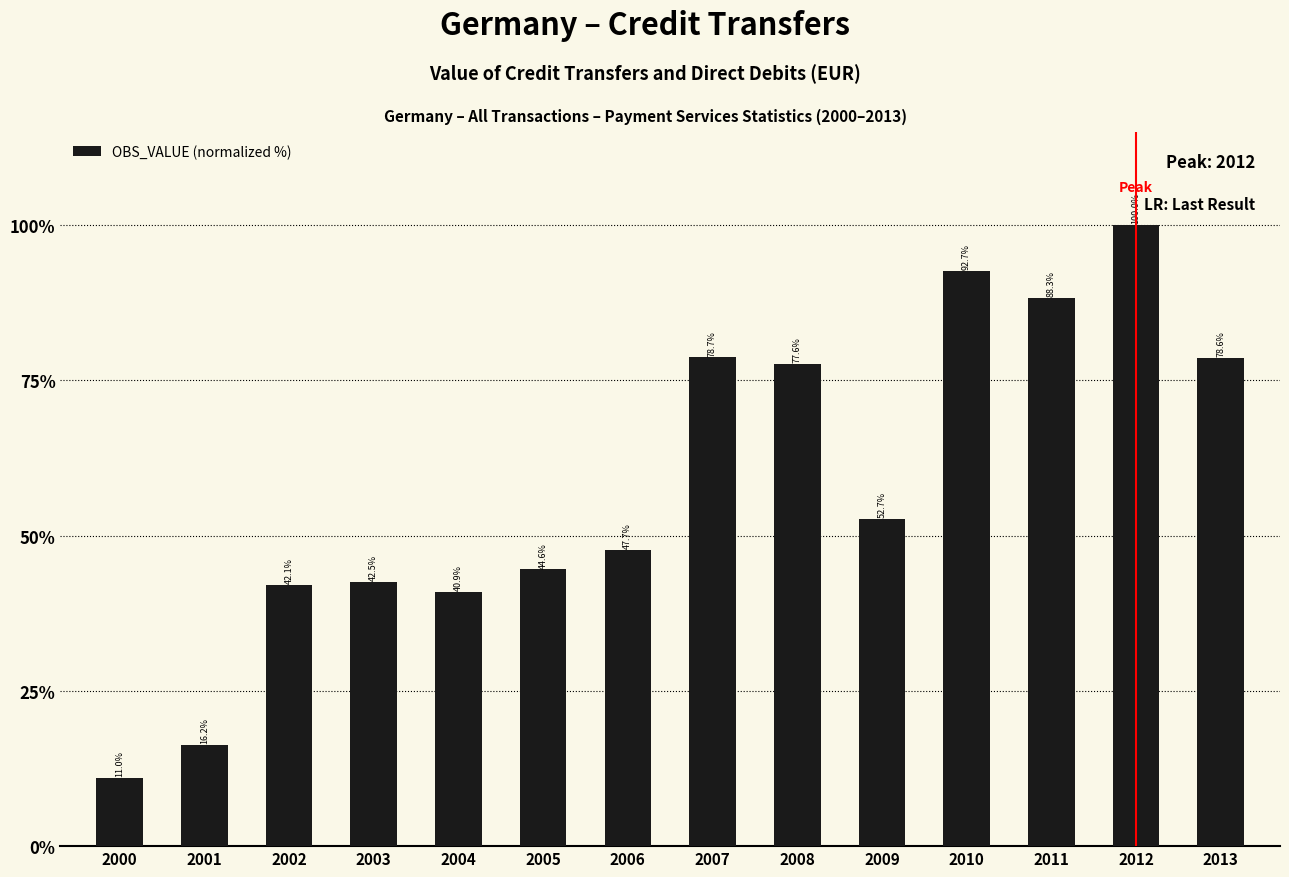

Reading right to left, transcribe all the data shown in this chart.

2013=78.6	2012=100.0	2011=88.3	2010=92.7	2009=52.7	2008=77.6	2007=78.7	2006=47.7	2005=44.6	2004=40.9	2003=42.5	2002=42.1	2001=16.2	2000=11.0